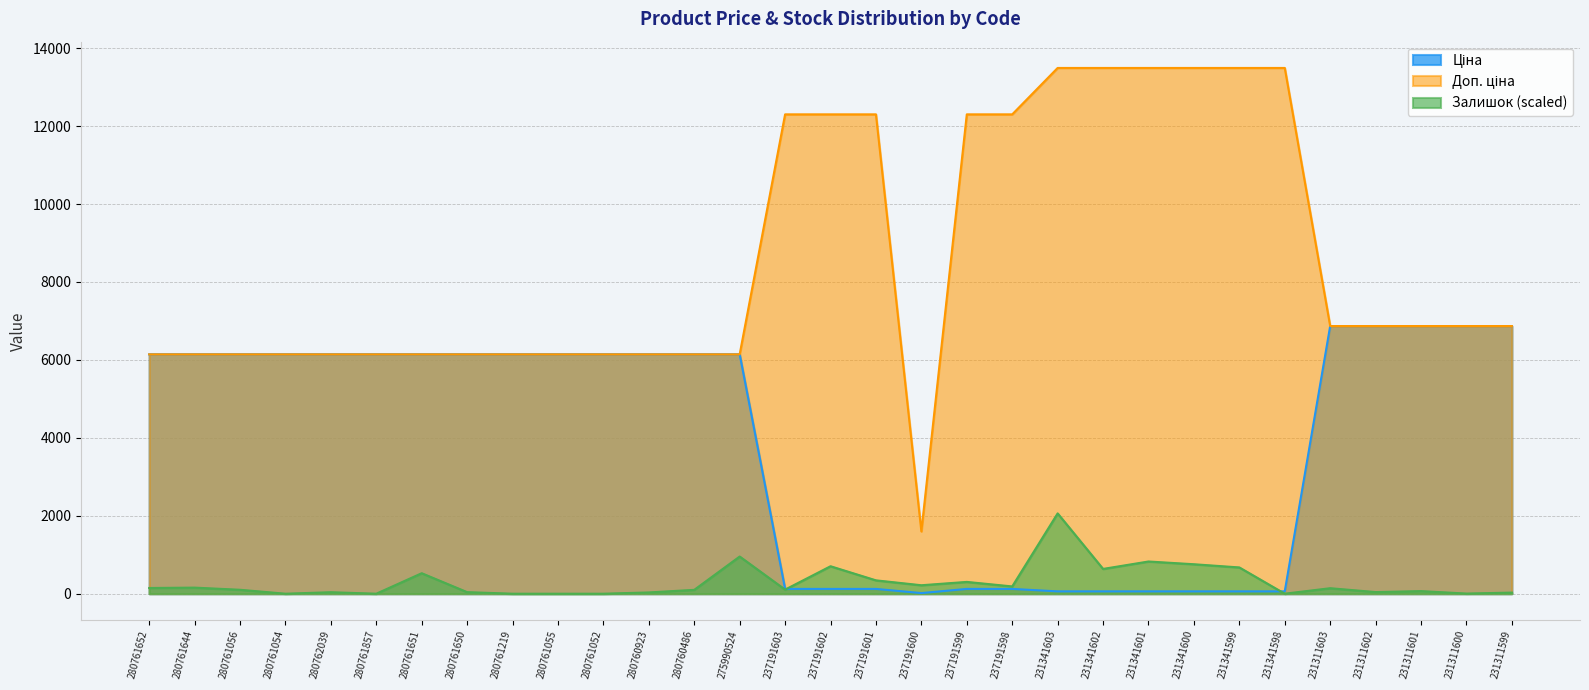

Reading left to right, transcribe all the data shown in this chart.

Ціна: 280761652=6143.2	280761644=6143.2	280761056=6143.2	280761054=6143.2	280762039=6143.2	280761857=6143.2	280761651=6143.2	280761650=6143.2	280761219=6143.2	280761055=6143.2	280761052=6143.2	280760923=6143.2	280760486=6143.2	275990524=6143.2	237191603=123.0	237191602=123.0	237191601=123.0	237191600=16.0	237191599=123.0	237191598=123.0	231341603=60.0	231341602=60.0	231341601=60.0	231341600=60.0	231341599=60.0	231341598=60.0	231311603=6869.4	231311602=6869.4	231311601=6869.4	231311600=6869.4	231311599=6869.4
Доп. ціна: 280761652=6143.2	280761644=6143.2	280761056=6143.2	280761054=6143.2	280762039=6143.2	280761857=6143.2	280761651=6143.2	280761650=6143.2	280761219=6143.2	280761055=6143.2	280761052=6143.2	280760923=6143.2	280760486=6143.2	275990524=6143.2	237191603=12302.0	237191602=12302.0	237191601=12302.0	237191600=1599.0	237191599=12302.0	237191598=12302.0	231341603=13493.2	231341602=13493.2	231341601=13493.2	231341600=13493.2	231341599=13493.2	231341598=13493.2	231311603=6869.4	231311602=6869.4	231311601=6869.4	231311600=6869.4	231311599=6869.4
Залишок: 280761652=146.7	280761644=156.2	280761056=100.9	280761054=0.0	280762039=38.1	280761857=0.0	280761651=525.7	280761650=40.0	280761219=0.0	280761055=0.0	280761052=0.0	280760923=32.4	280760486=99.0	275990524=954.2	237191603=104.8	237191602=704.7	237191601=342.8	237191600=217.1	237191599=302.8	237191598=186.7	231341603=2060.8	231341602=636.2	231341601=826.6	231341600=756.1	231341599=674.2	231341598=0.0	231311603=140.9	231311602=41.9	231311601=66.7	231311600=3.8	231311599=28.6